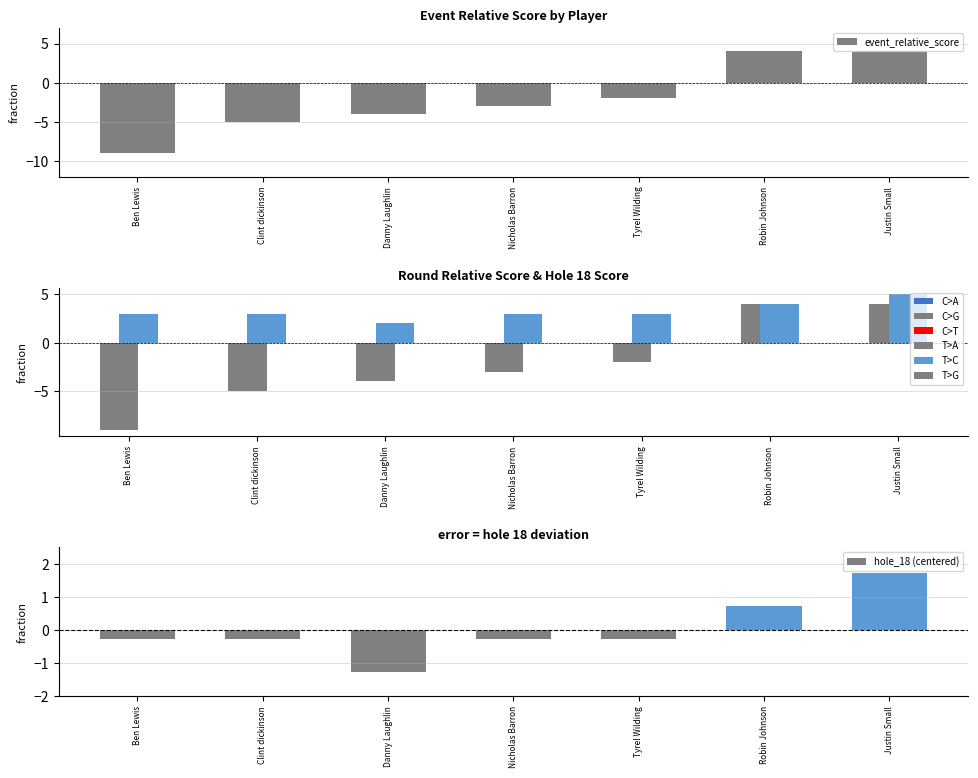

Which series changed the most between Danny Laughlin and Nicholas Barron?

event_relative_score